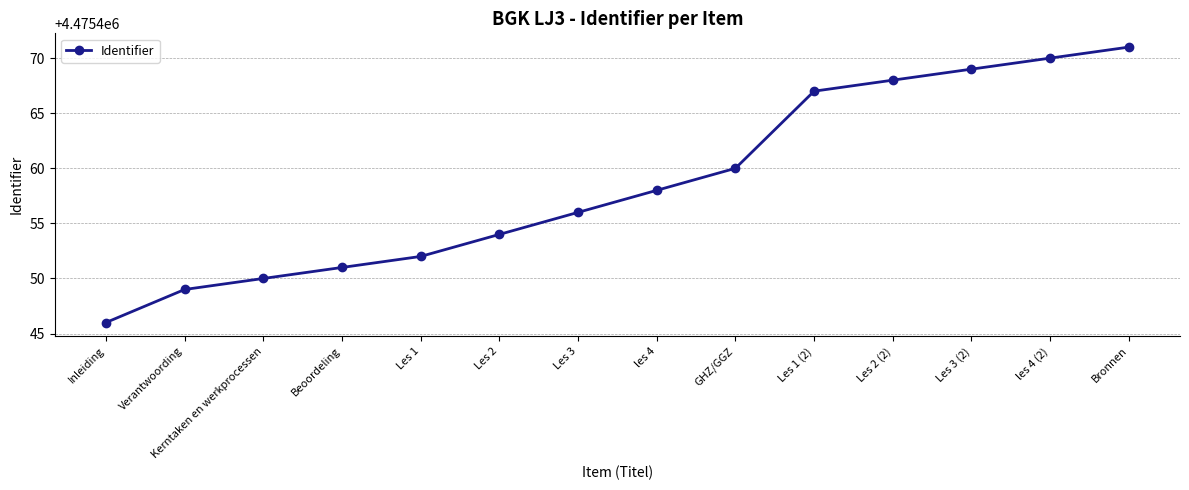

How many values are below 4475458?

7